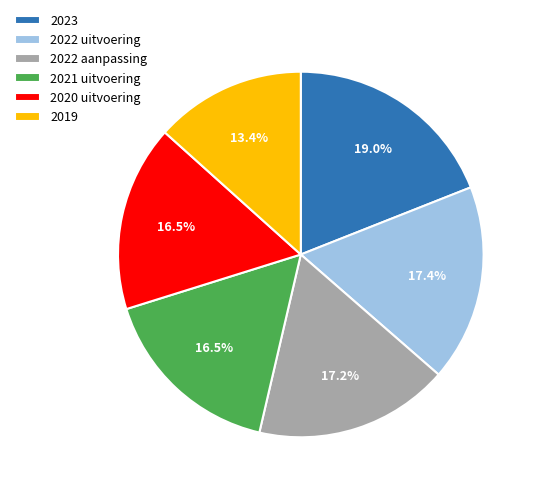

The 2022 uitvoering slice represents 11% of the pie. True or false?

False